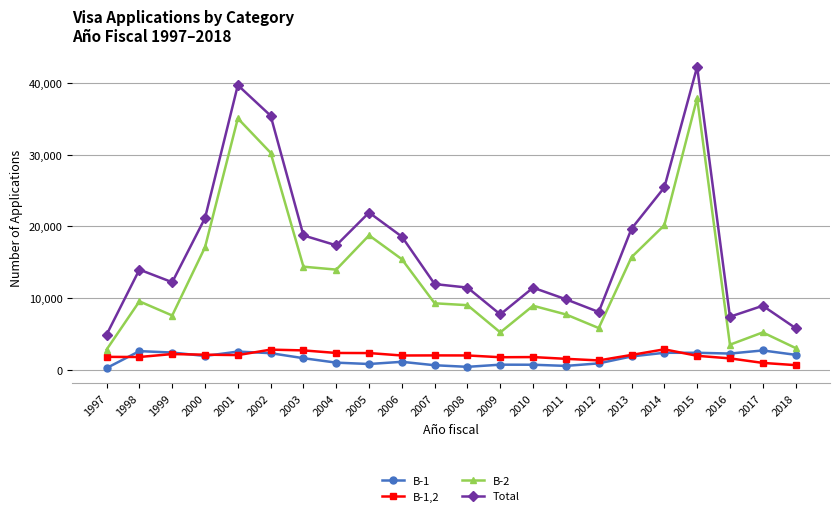

At which category is the sum across all series the highest?

2015